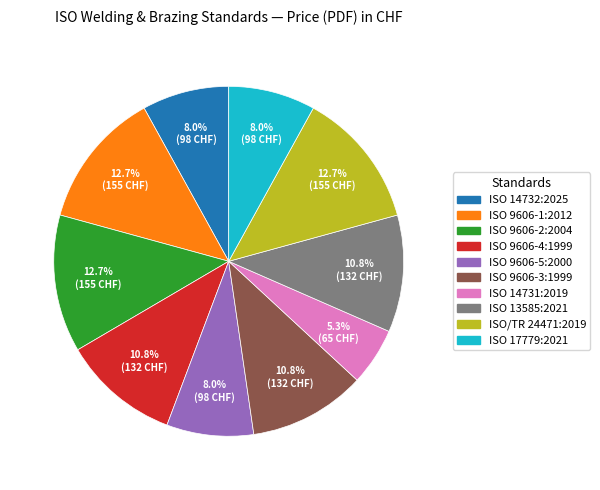

How much of the chart is everything except ISO 9606-2:2004?

87.3%